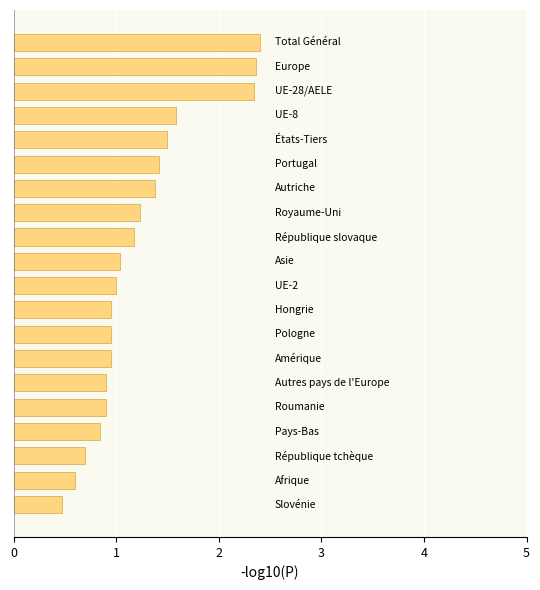

What is the minimum value shown in the chart?

0.5